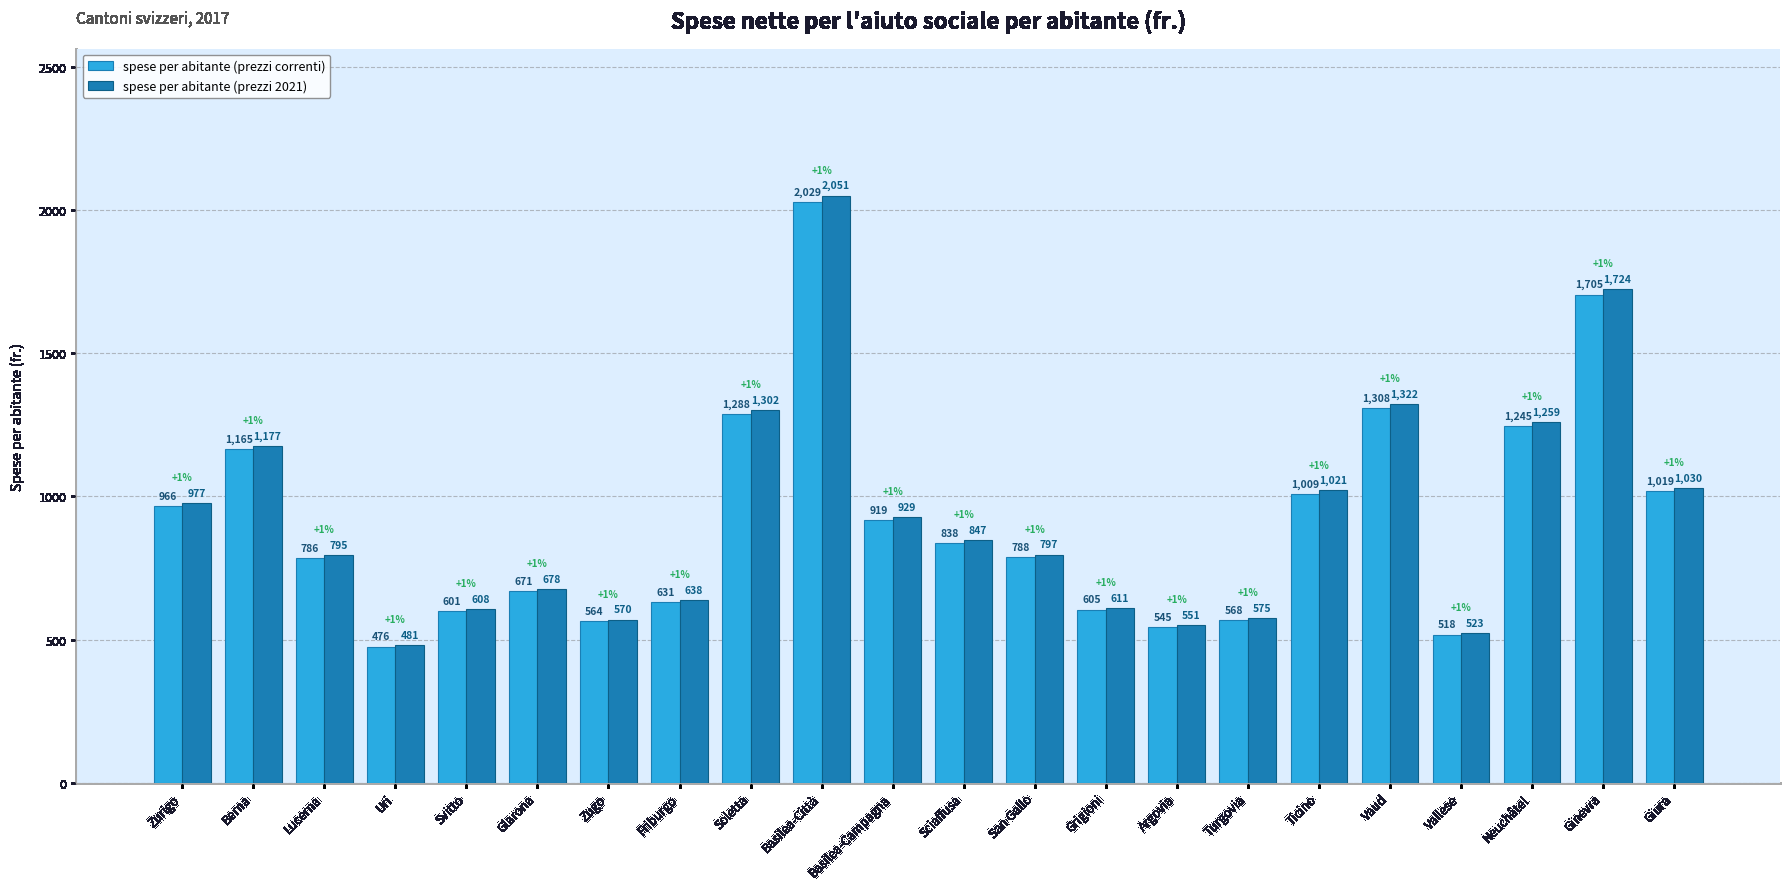

What position from the right is Basilea-Campagna?

12